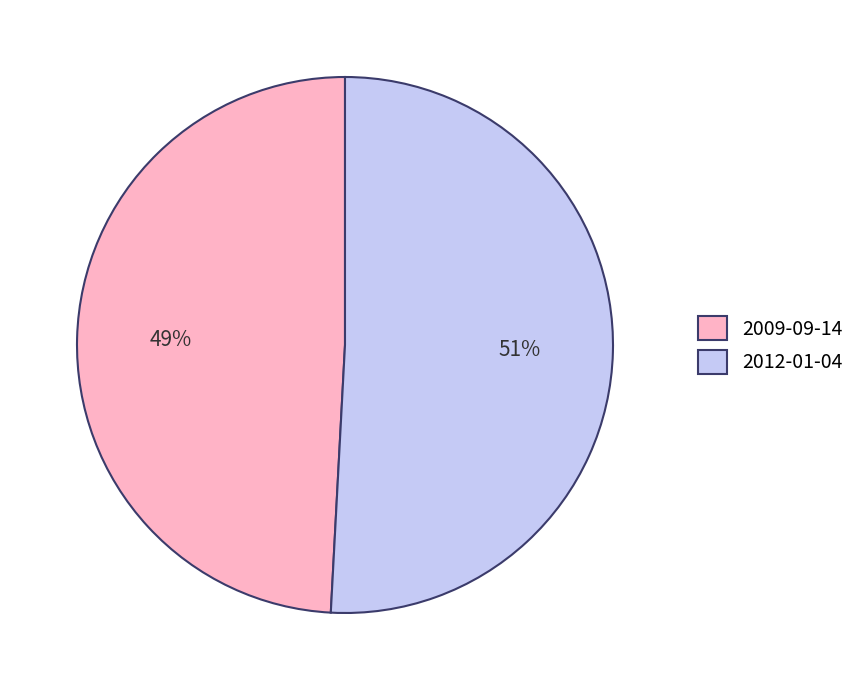

To the nearest percent, what portion does 2009-09-14 represent?

49%